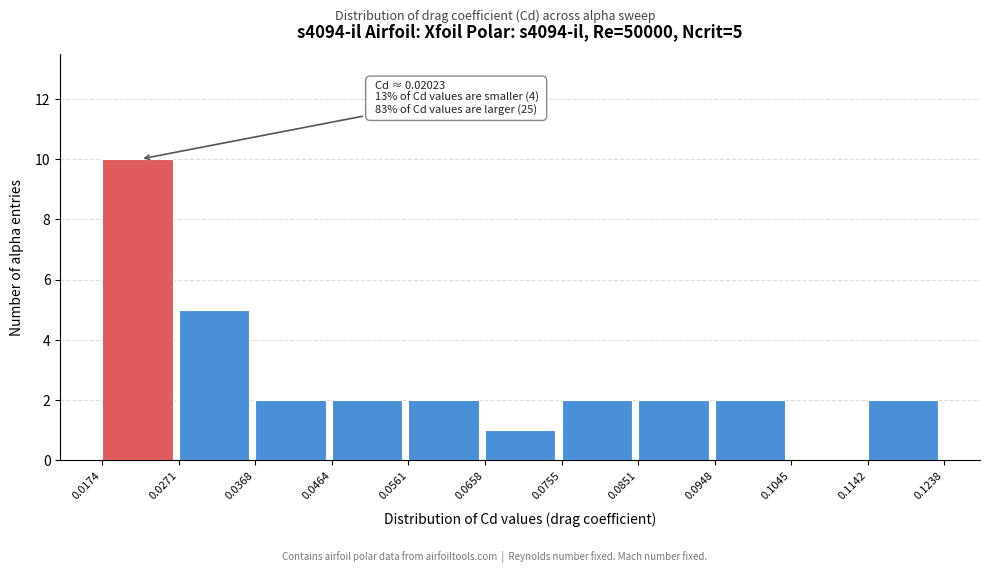

Which range on the x-axis has the tallest bar?

0.0174 to 0.0271